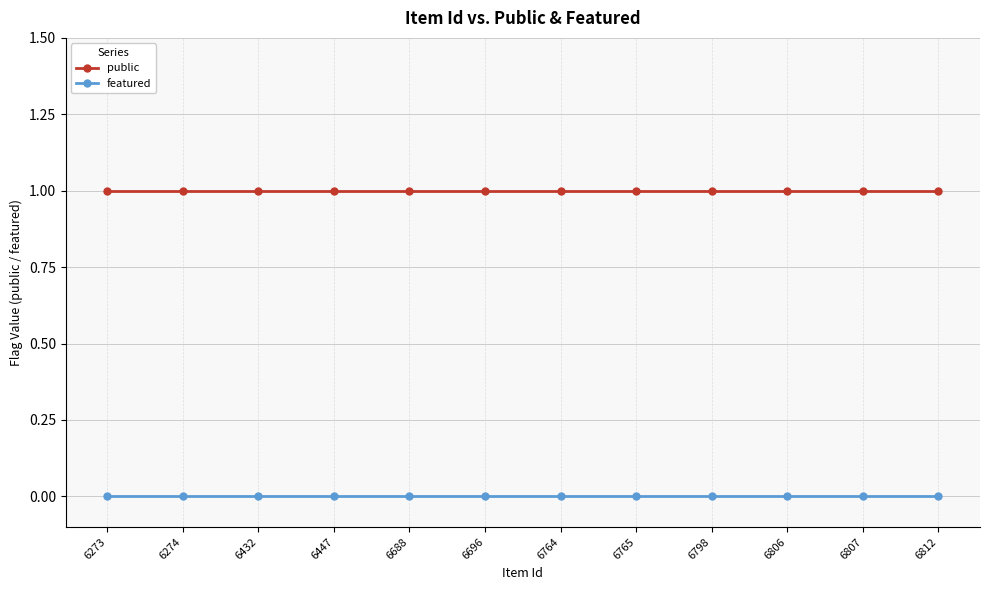

Reading right to left, list all the values displayed in this chart.

public: 1	1	1	1	1	1	1	1	1	1	1	1
featured: 0	0	0	0	0	0	0	0	0	0	0	0